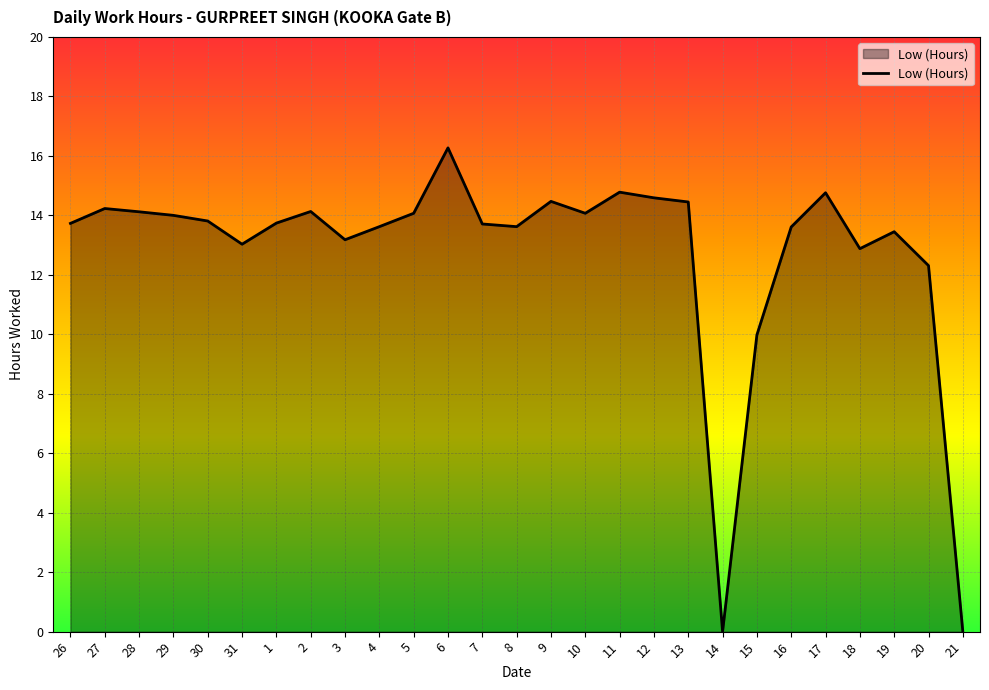

What is the difference between the values at 30 and 18?

0.9